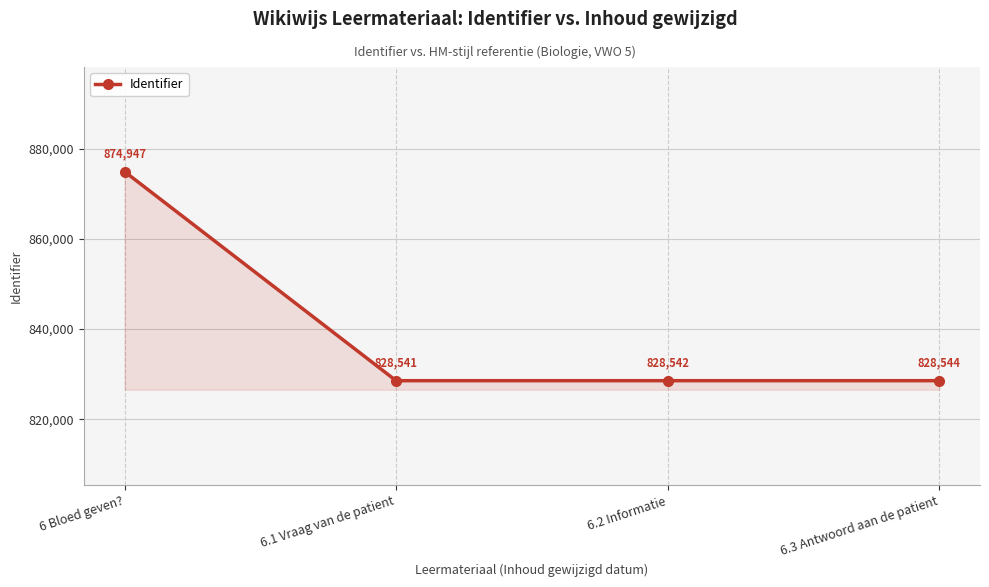

True or false: the data has more than 0 interior local peaks.

False